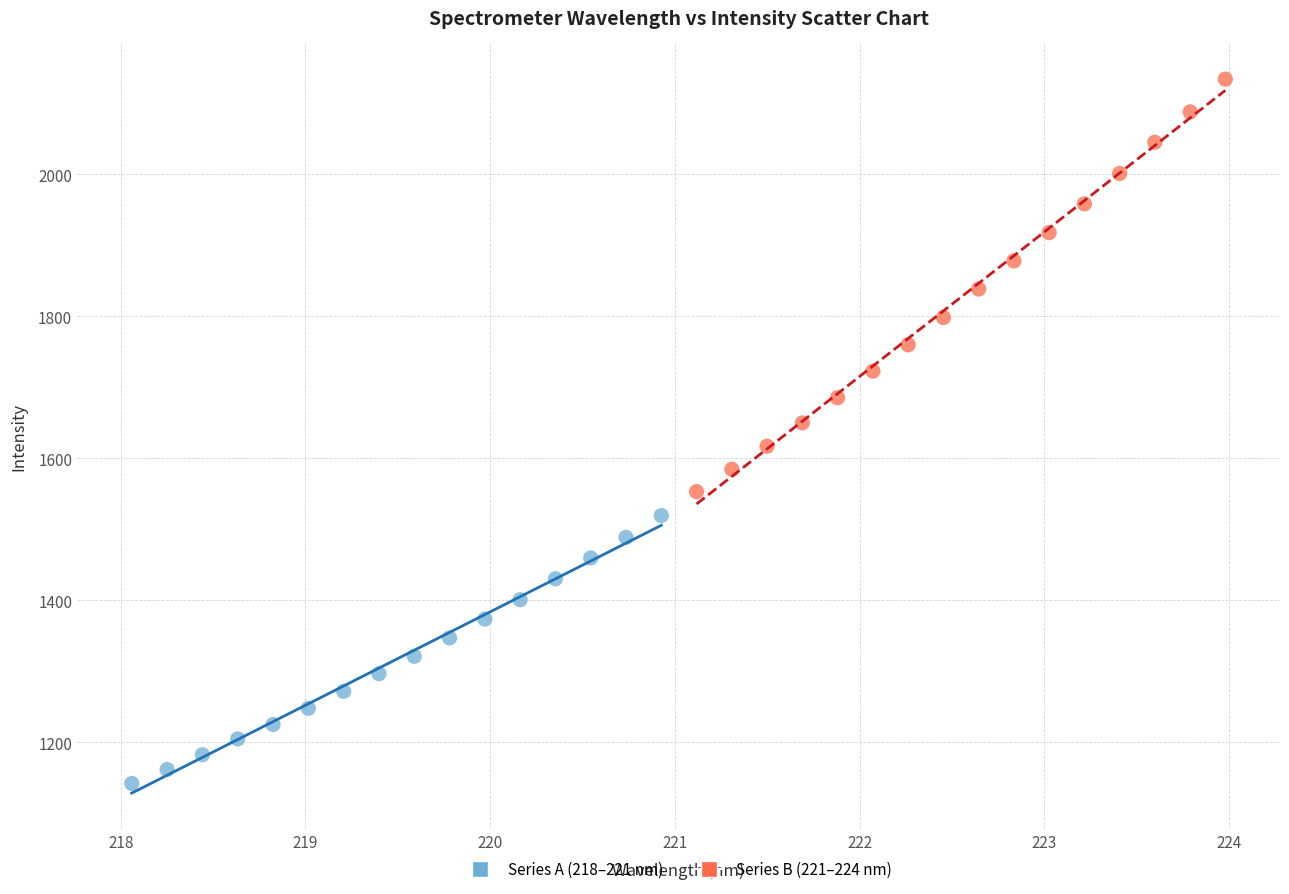

Which series reaches the minimum Y coordinate?

Series A (218–221 nm)